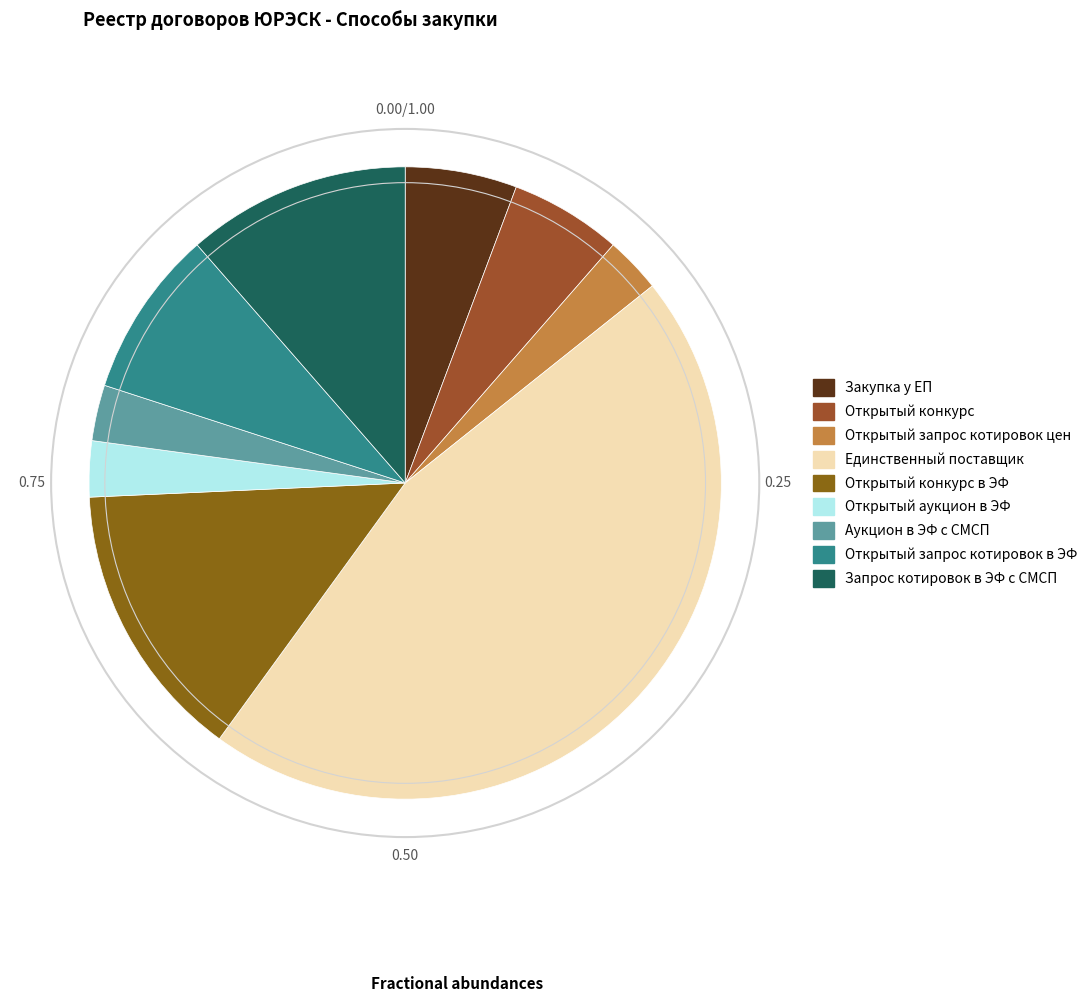

To the nearest percent, what percentage of the pie is Открытый запрос котировок в ЭФ?

9%